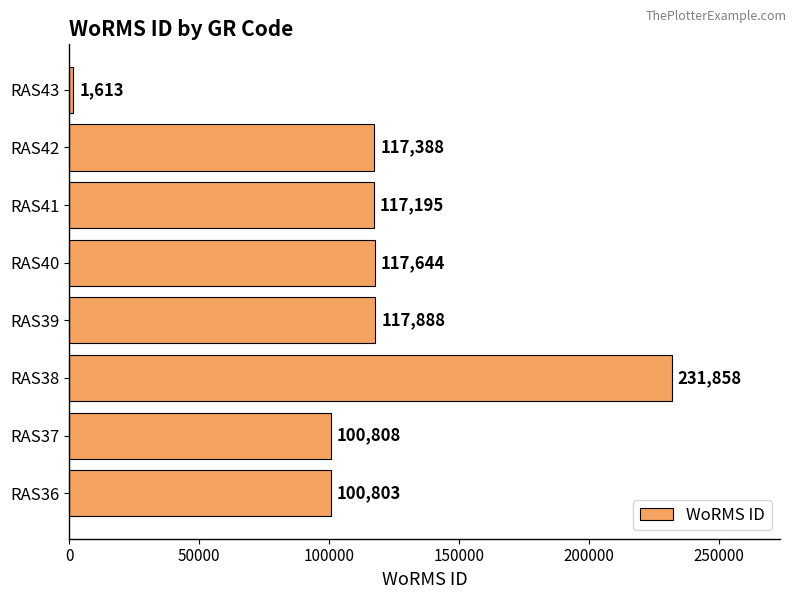

Reading bottom to top, list all the values displayed in this chart.

RAS36=100803	RAS37=100808	RAS38=231858	RAS39=117888	RAS40=117644	RAS41=117195	RAS42=117388	RAS43=1613